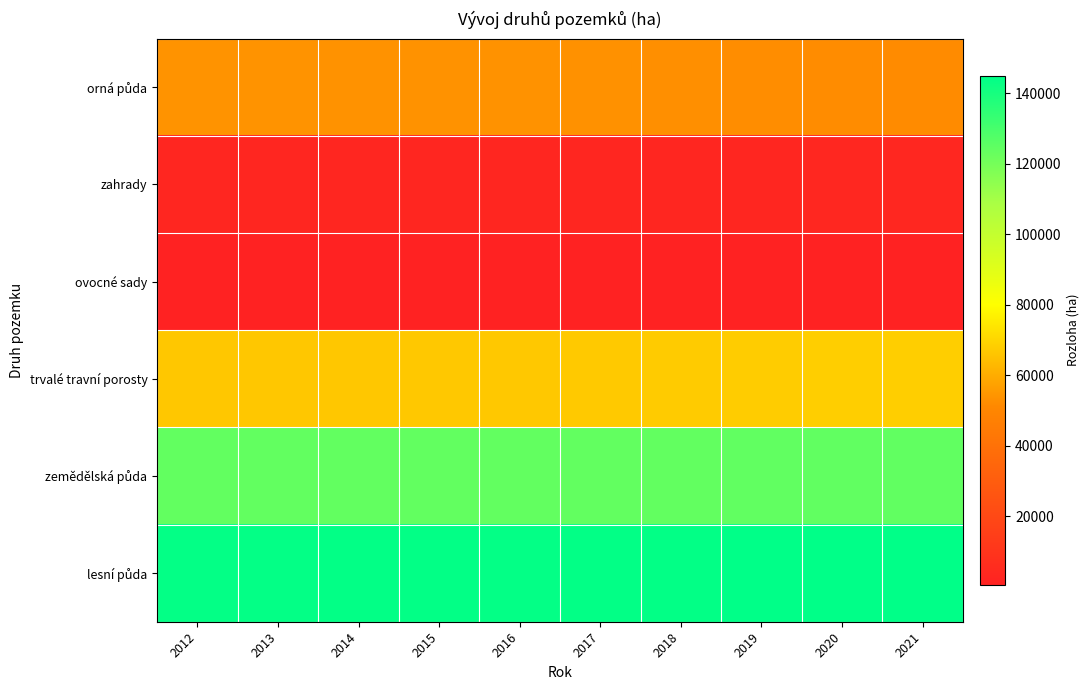

What is the smallest value displayed?

579.4